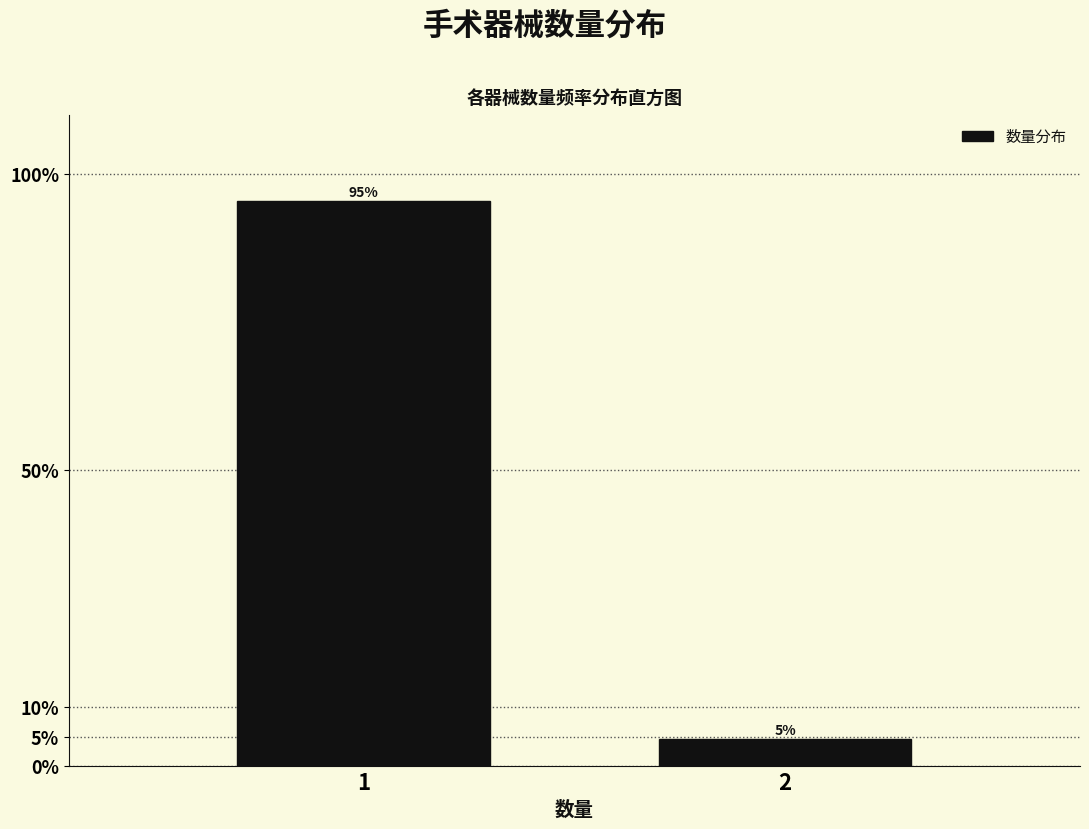

What is the value of the 1st bar from the left?

95.5